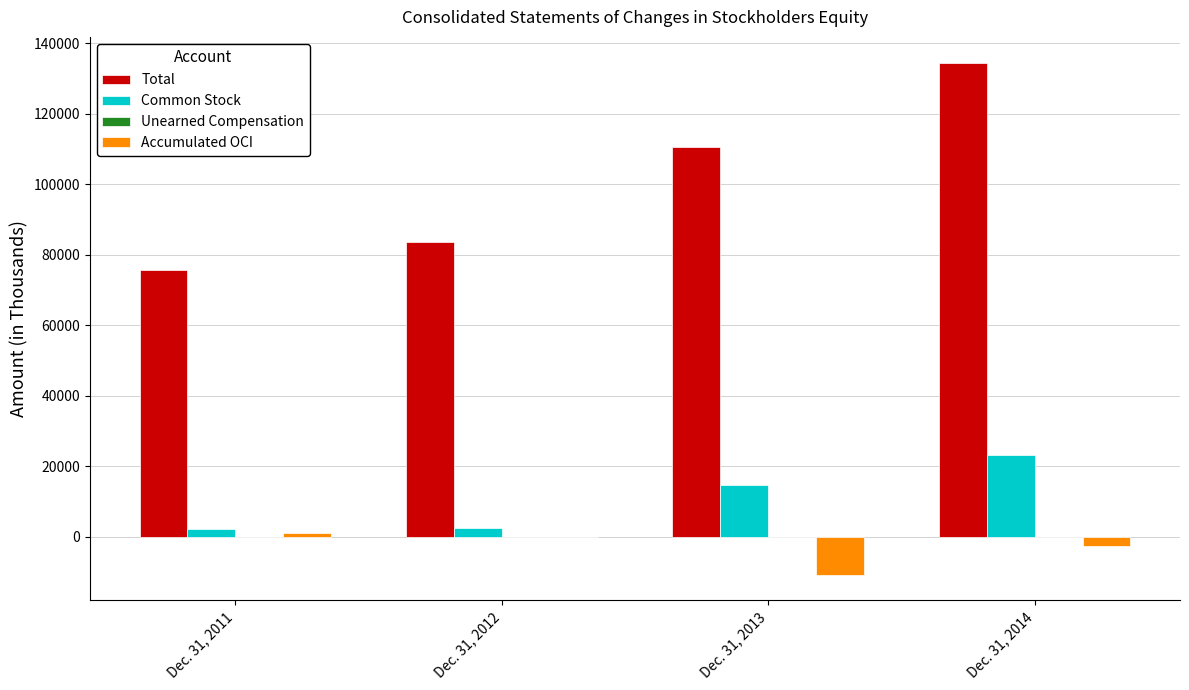

How many data points in Accumulated OCI are above -76?

1